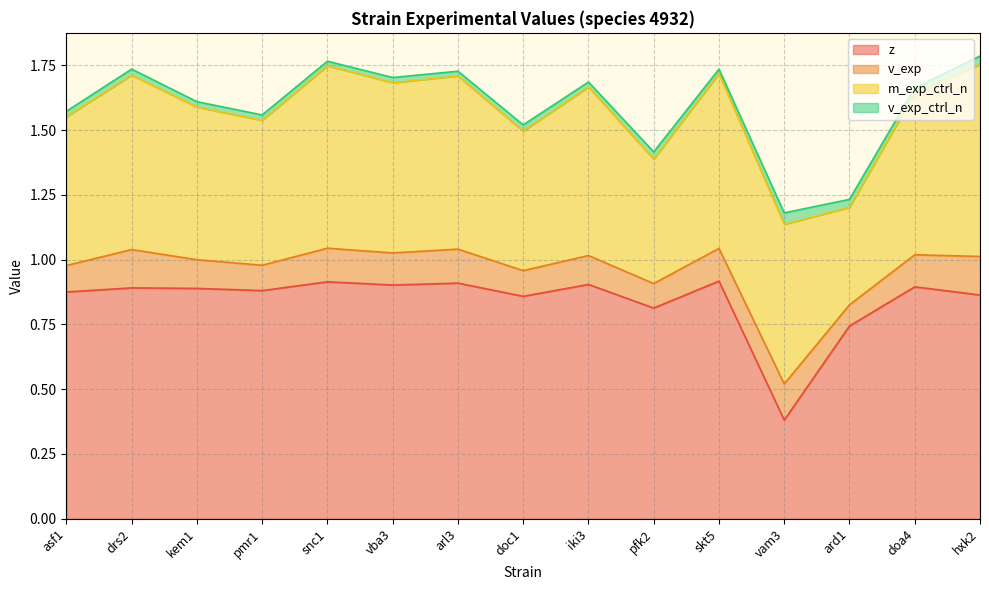

What is the spread (max minus min) of values at arl3?

0.9